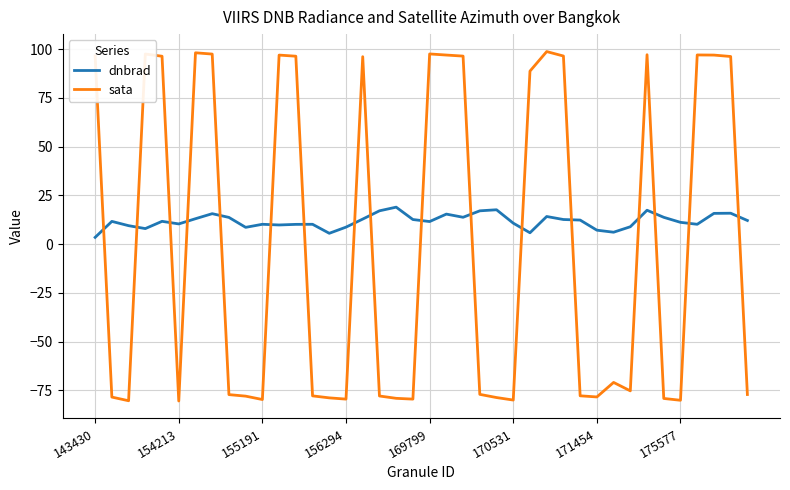

Does the chart display data point markers on the line(s)?

No